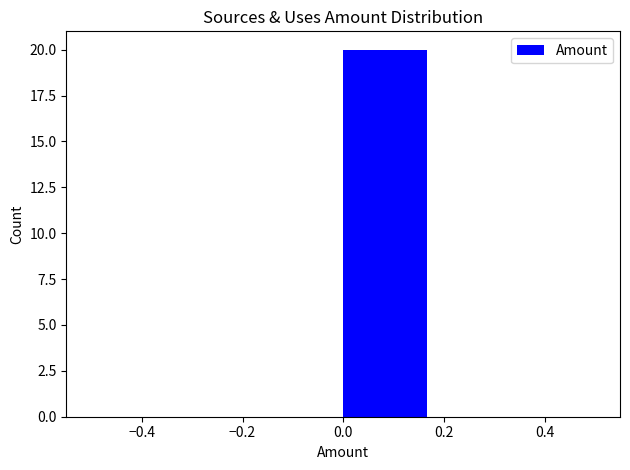

Reading left to right, transcribe this chart: for each bar, give the range it covers on the x-axis and its height. Neither the bar edges nor the heights are printed on the chart, so give them approximately, as read against the axes.

-0.50 to -0.34: 0
-0.34 to -0.16: 0
-0.16 to 0.00: 0
0.00 to 0.16: 20
0.16 to 0.34: 0
0.34 to 0.50: 0